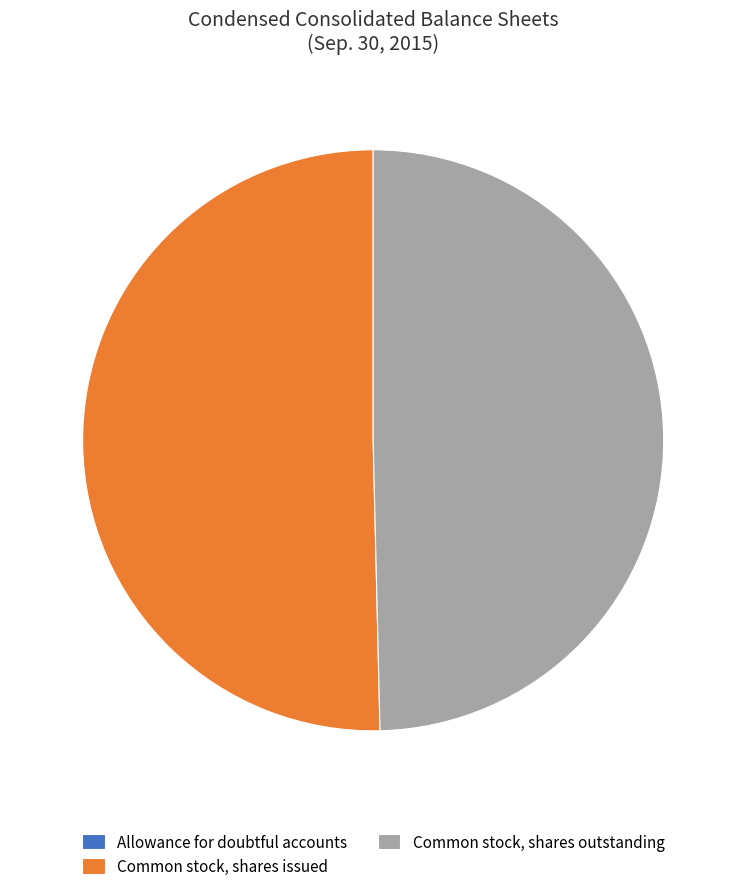

Is the sum of Common stock, shares outstanding and Common stock, shares issued greater than half?

Yes